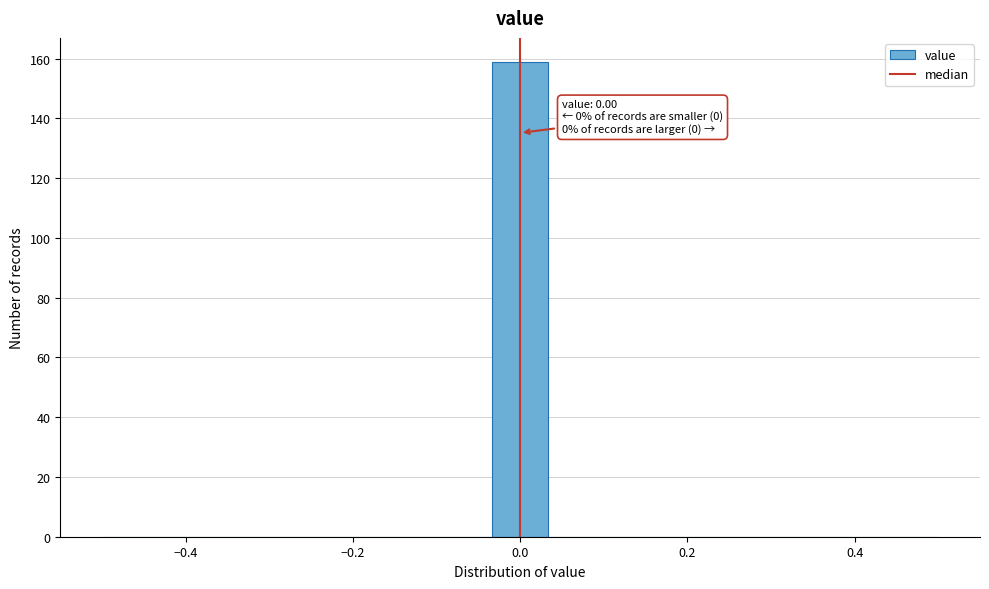

Read against the x-axis, roughly where is the centre of the tallest bar?

0.00